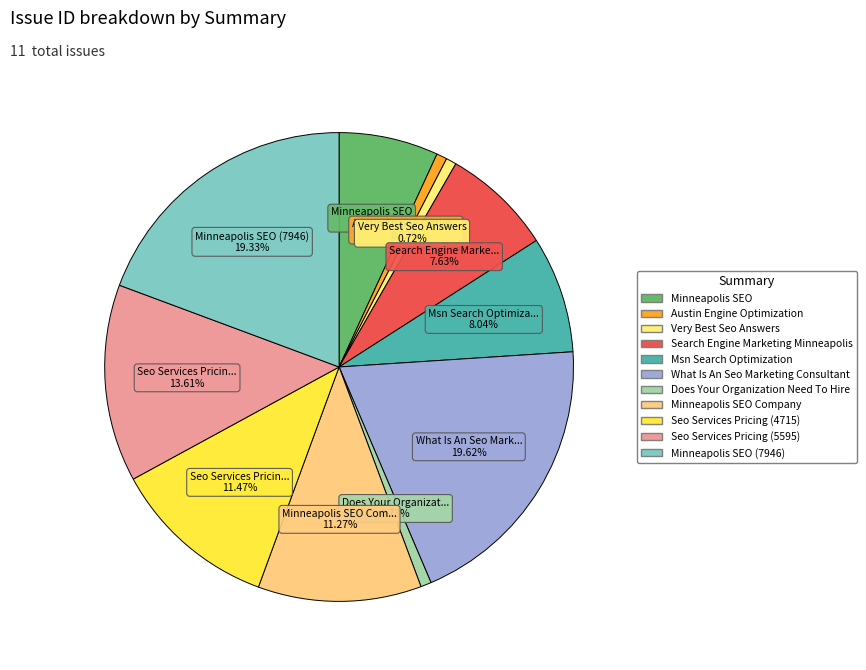

How many slices are in this pie chart?

11